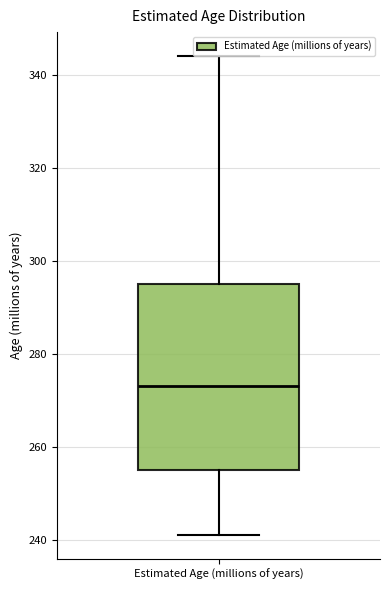

Read this box plot against the y-axis: the position of the median line, the range covered by the box, and the ends of both whiskers. The values are not printed on the chart, so give them approximately, as read against the axis.

median 274, box 256 to 296, whiskers 242 to 344